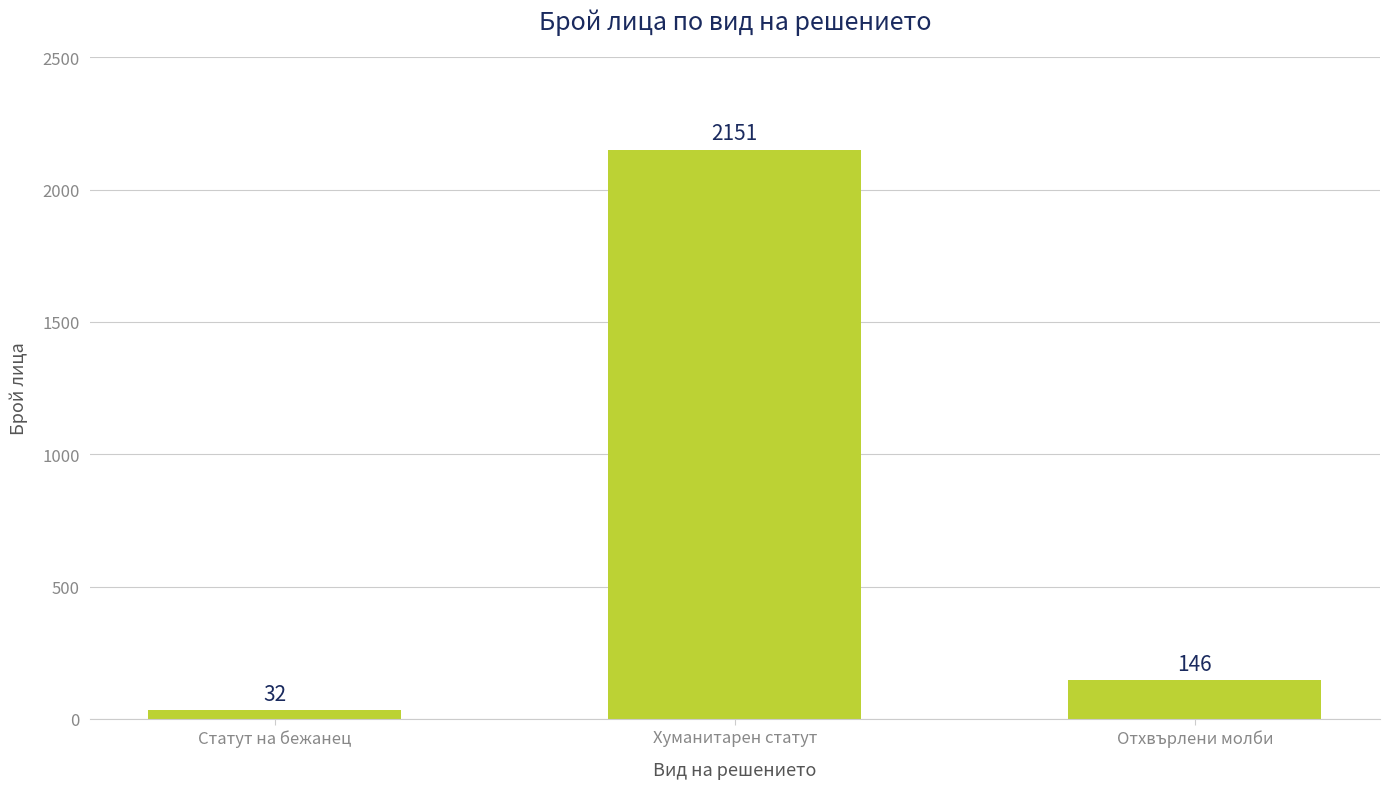

Which category has the highest value across all series?

Хуманитарен статут